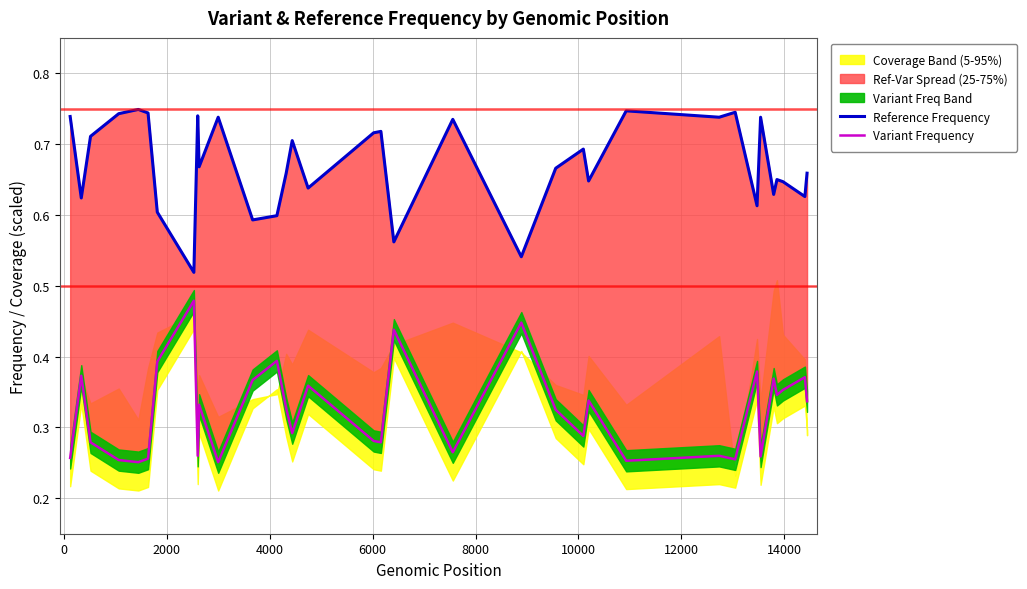

The value of Variant Frequency at 2000 is 0.5. True or false?

False